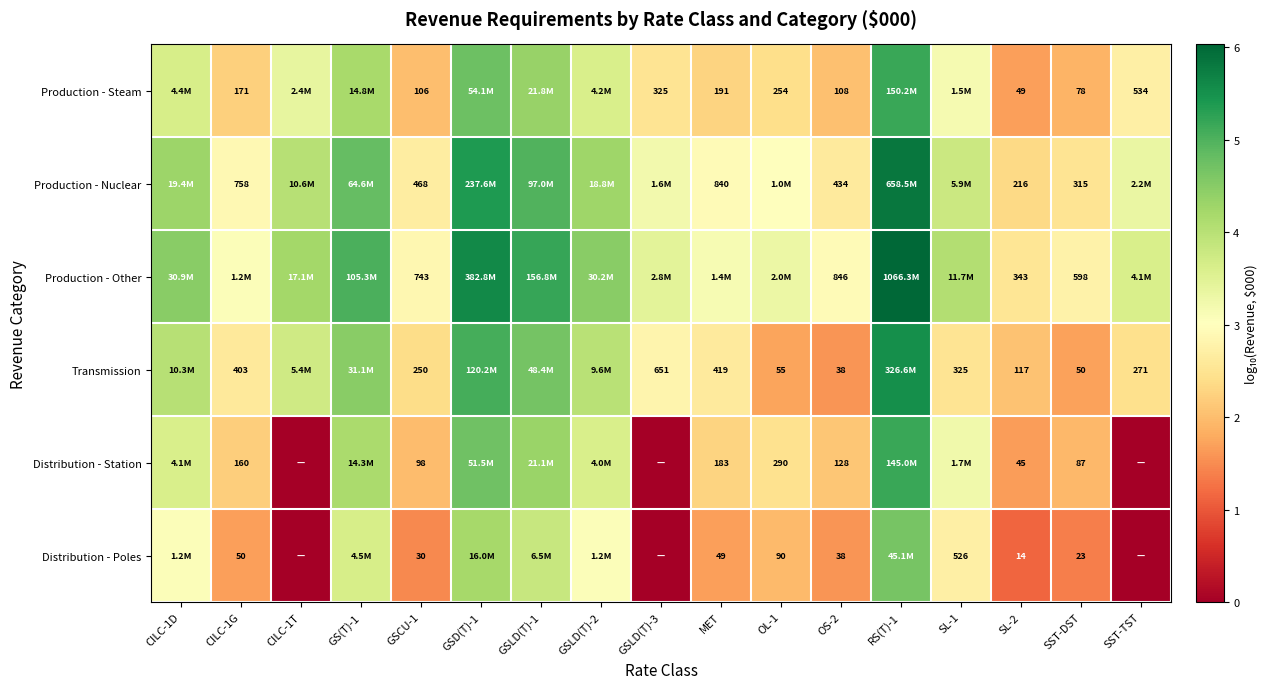

What is the greatest value displayed?

6.0